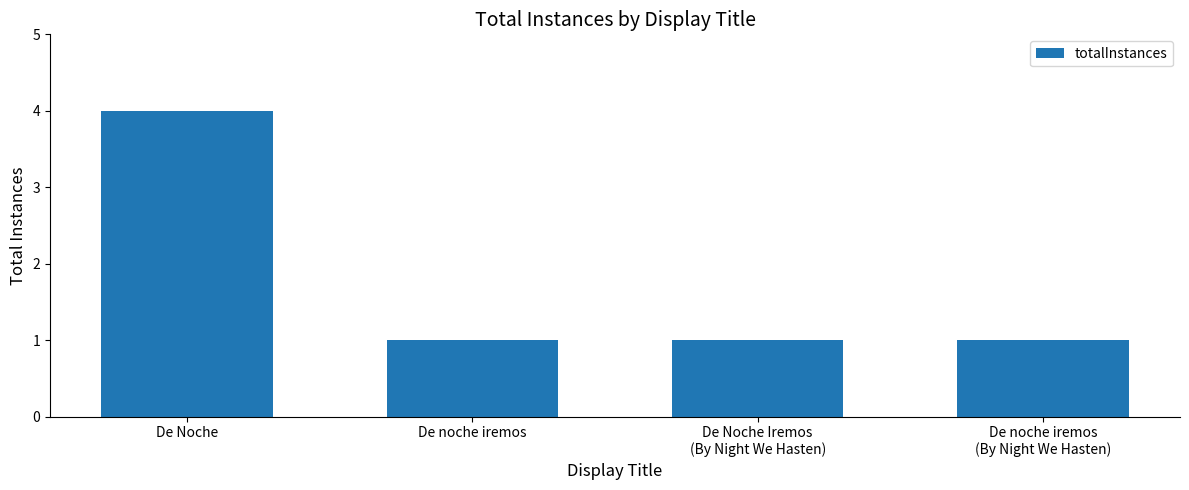

Count the number of categories in the chart.

4